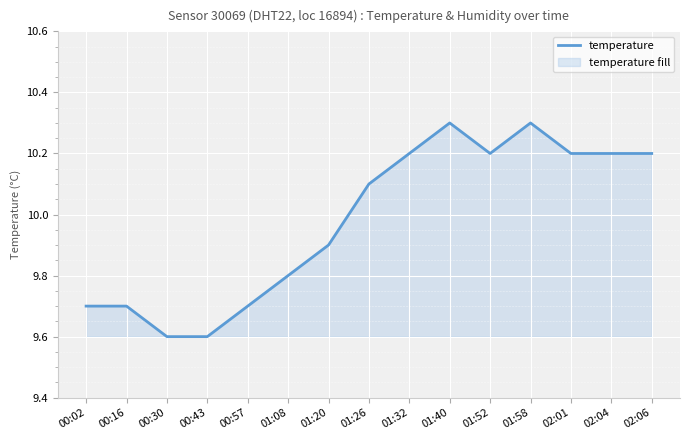

What is the difference between the values at 00:30 and 01:52?

0.6